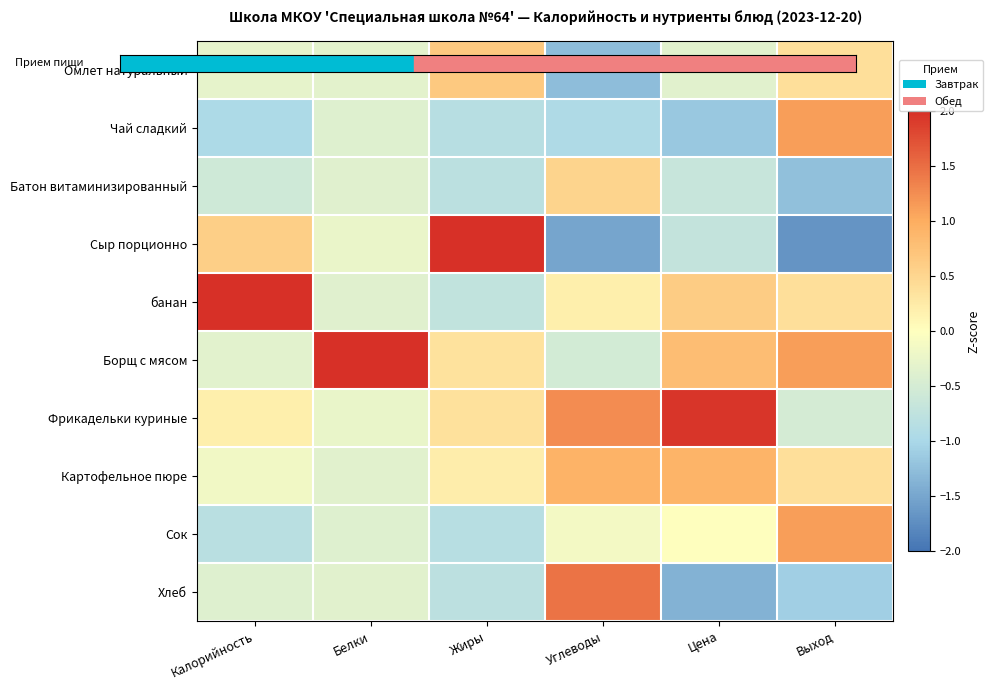

What is the minimum value shown in the chart?

-1.7